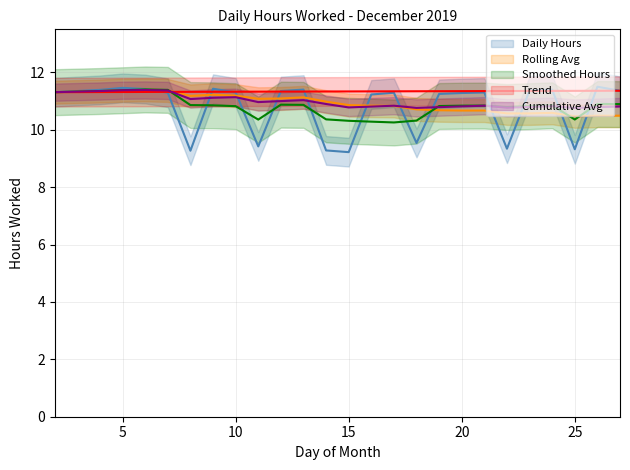

Is the value of Lower Band at 25 greater than the value of Rolling Avg at 27?

No